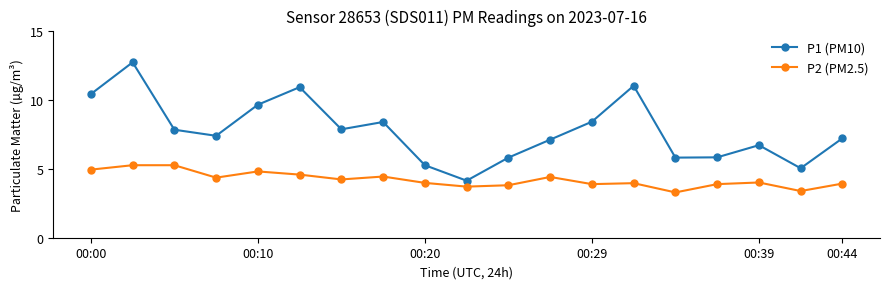

Which series has the widest spread of values?

P1 (PM10)